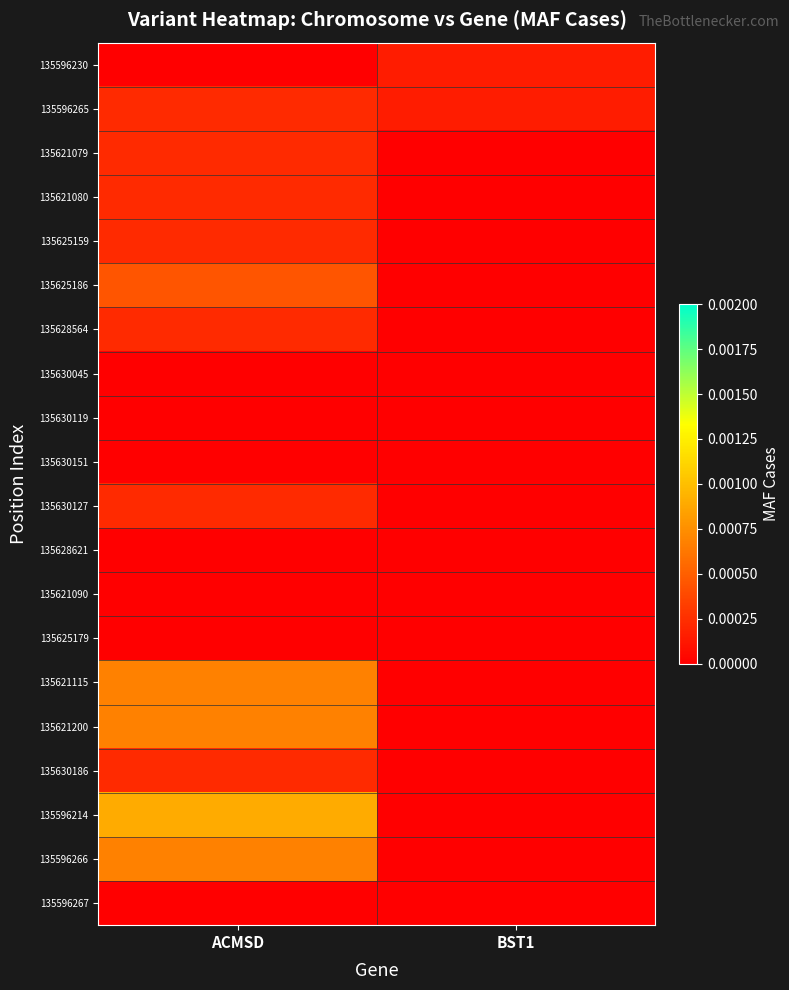

Reading left to right, extract all data points from this chart.

135596230: ACMSD=0.0	BST1=0.0
135596265: ACMSD=0.0	BST1=0.0
135621079: ACMSD=0.0	BST1=0.0
135621080: ACMSD=0.0	BST1=0.0
135625159: ACMSD=0.0	BST1=0.0
135625186: ACMSD=0.0	BST1=0.0
135628564: ACMSD=0.0	BST1=0.0
135630045: ACMSD=0.0	BST1=0.0
135630119: ACMSD=0.0	BST1=0.0
135630151: ACMSD=0.0	BST1=0.0
135630127: ACMSD=0.0	BST1=0.0
135628621: ACMSD=0.0	BST1=0.0
135621090: ACMSD=0.0	BST1=0.0
135625179: ACMSD=0.0	BST1=0.0
135621115: ACMSD=0.0	BST1=0.0
135621200: ACMSD=0.0	BST1=0.0
135630186: ACMSD=0.0	BST1=0.0
135596214: ACMSD=0.0	BST1=0.0
135596266: ACMSD=0.0	BST1=0.0
135596267: ACMSD=0.0	BST1=0.0